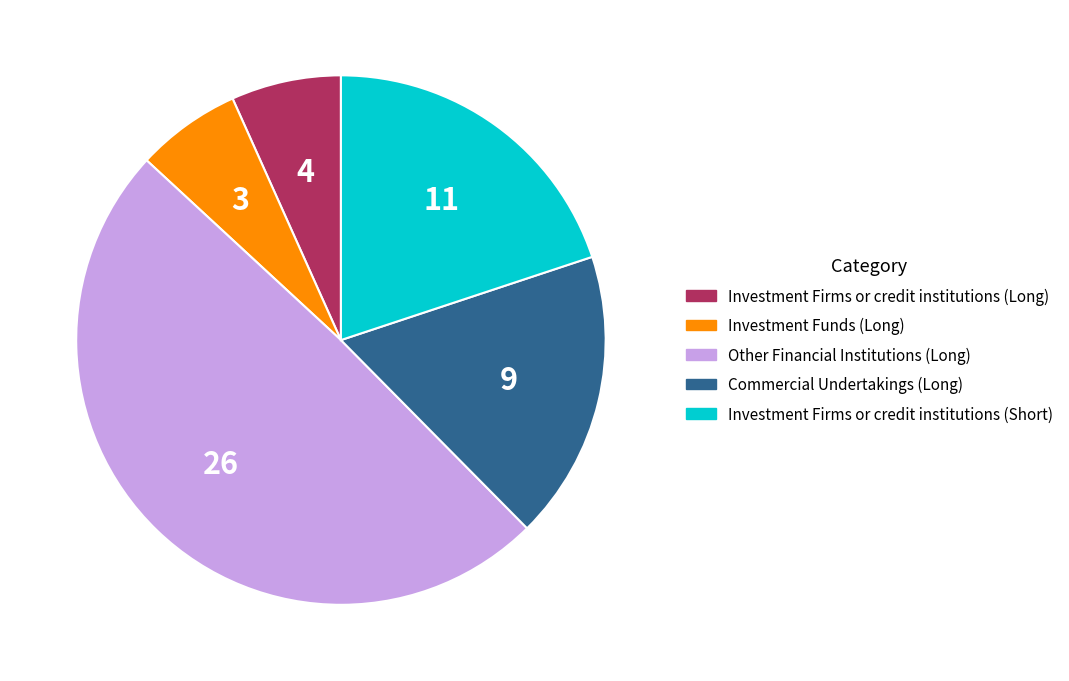

Combined, do Other Financial Institutions (Long) and Investment Firms or credit institutions (Long) account for over 50%?

Yes